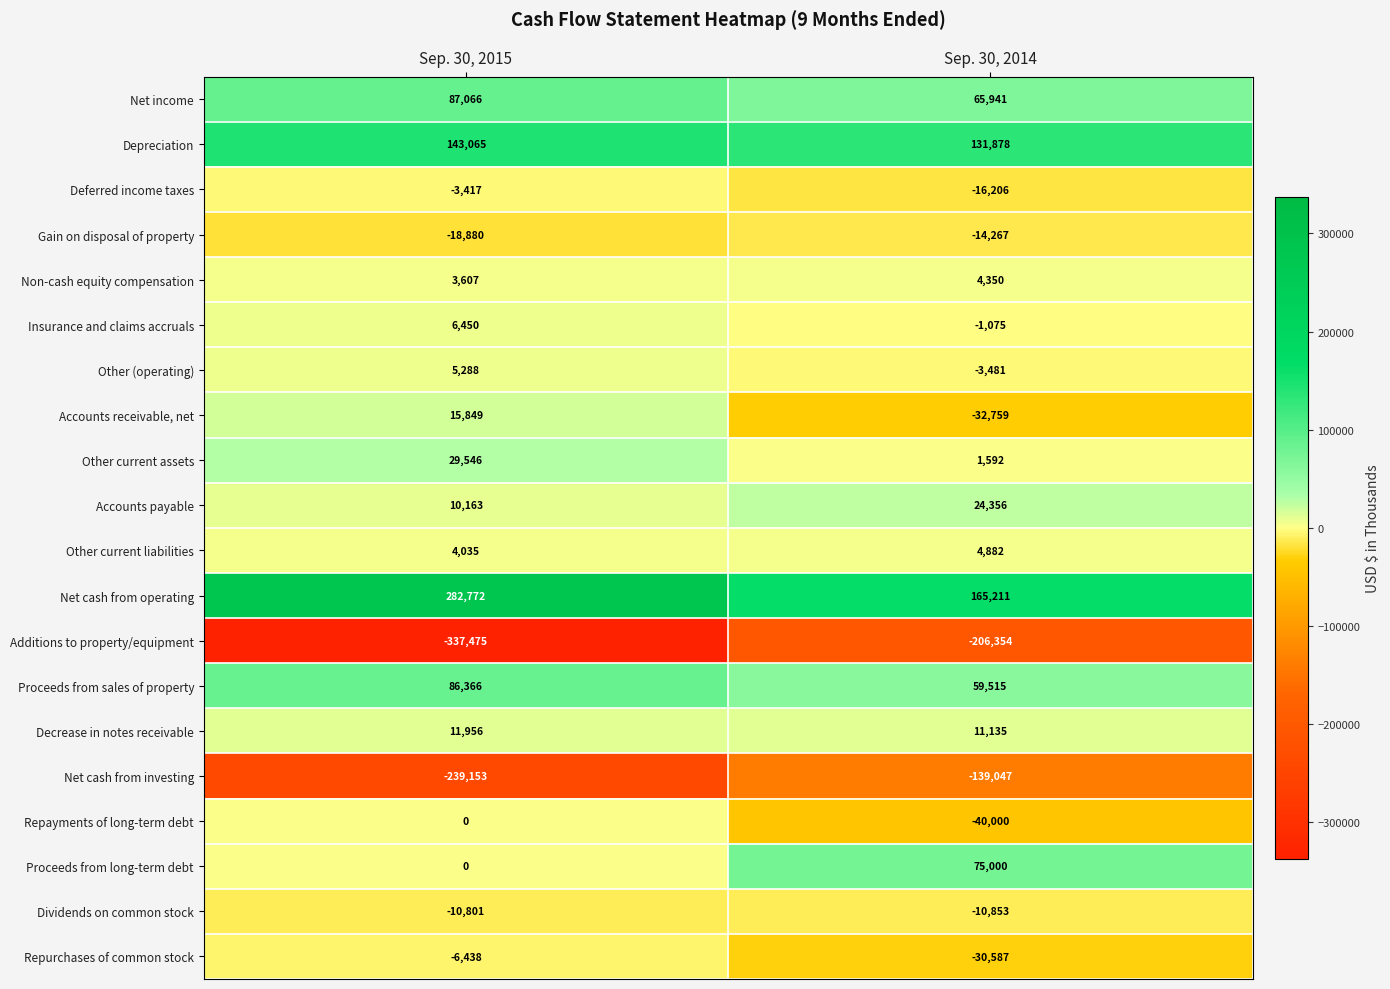

The Net income series shows 23647 at Sep. 30, 2015. True or false?

False